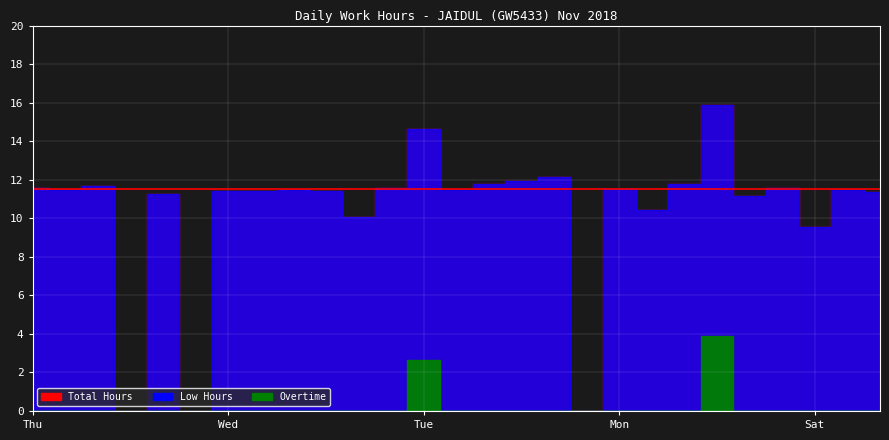

At which category is the sum across all series the highest?

22